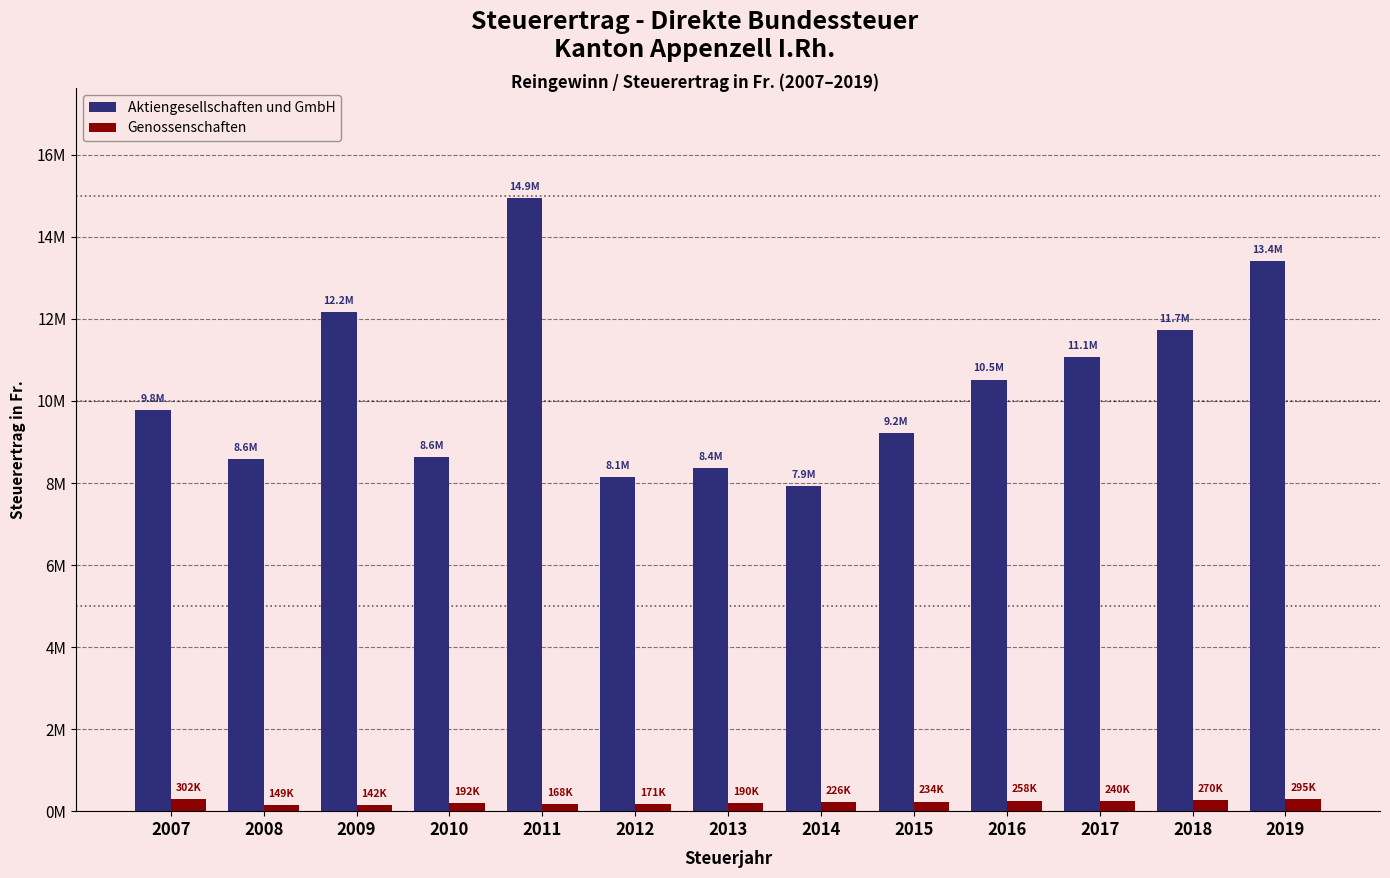

At 2012, list the series in order from smallest to largest.

Genossenschaften, Aktiengesellschaften und GmbH